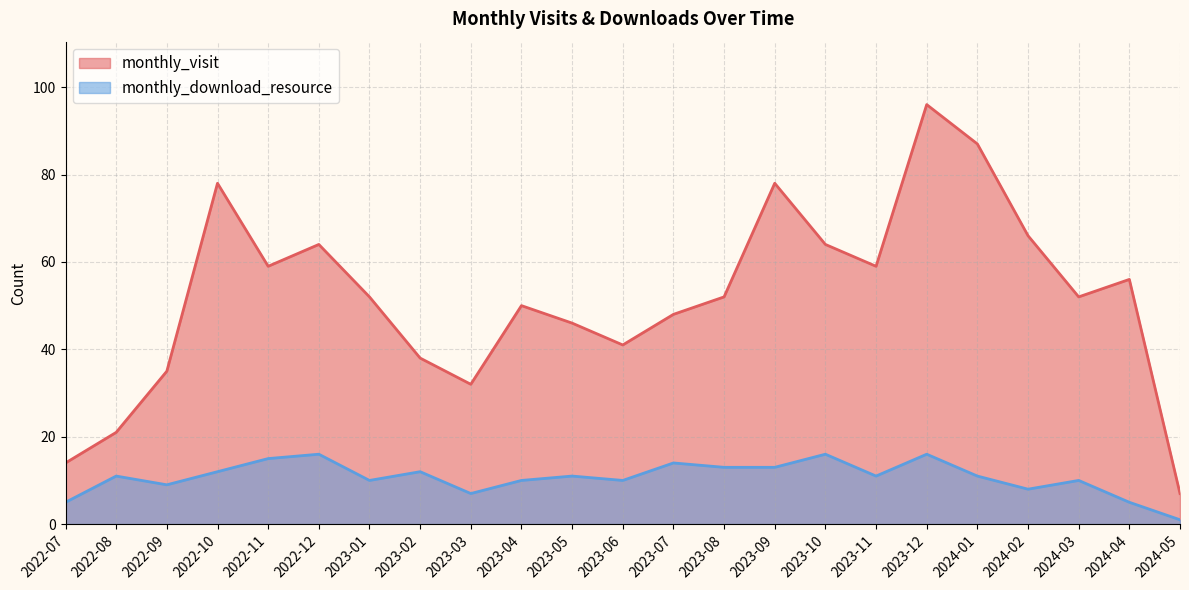

What is the label of the 13th point from the right?

2023-05